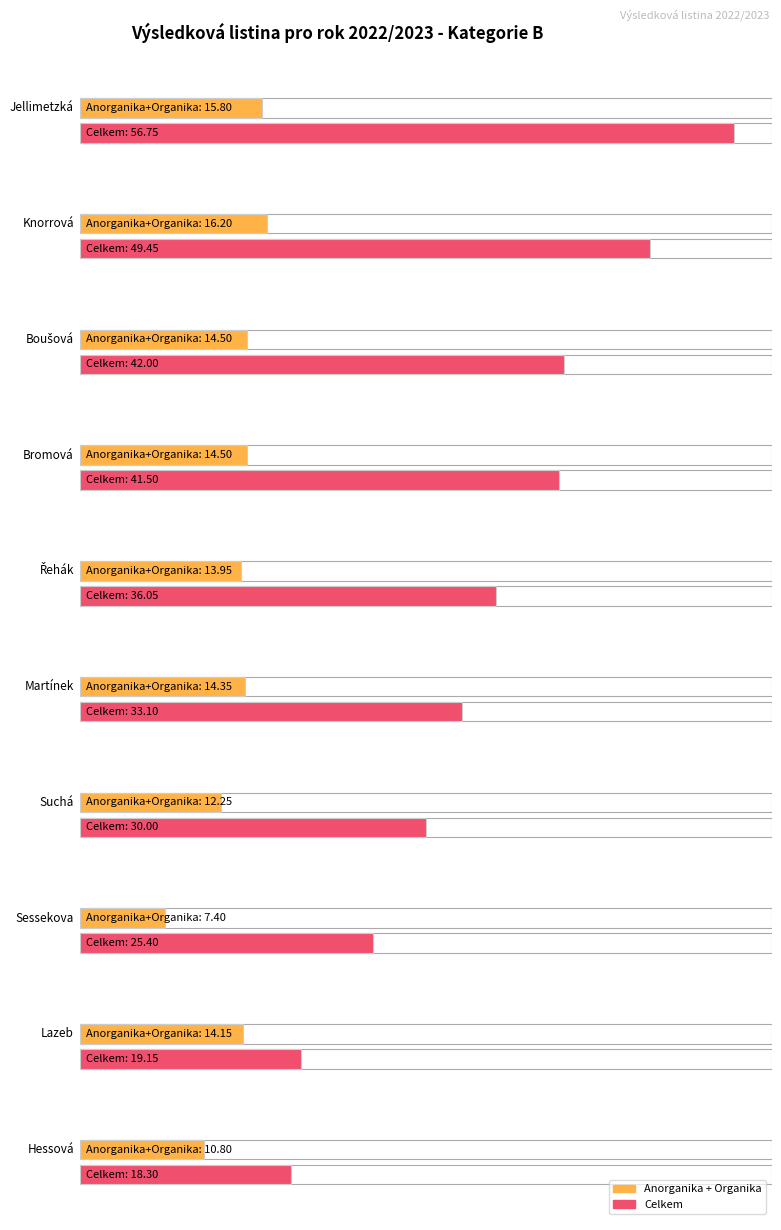

What position from the left is Martínek?

6